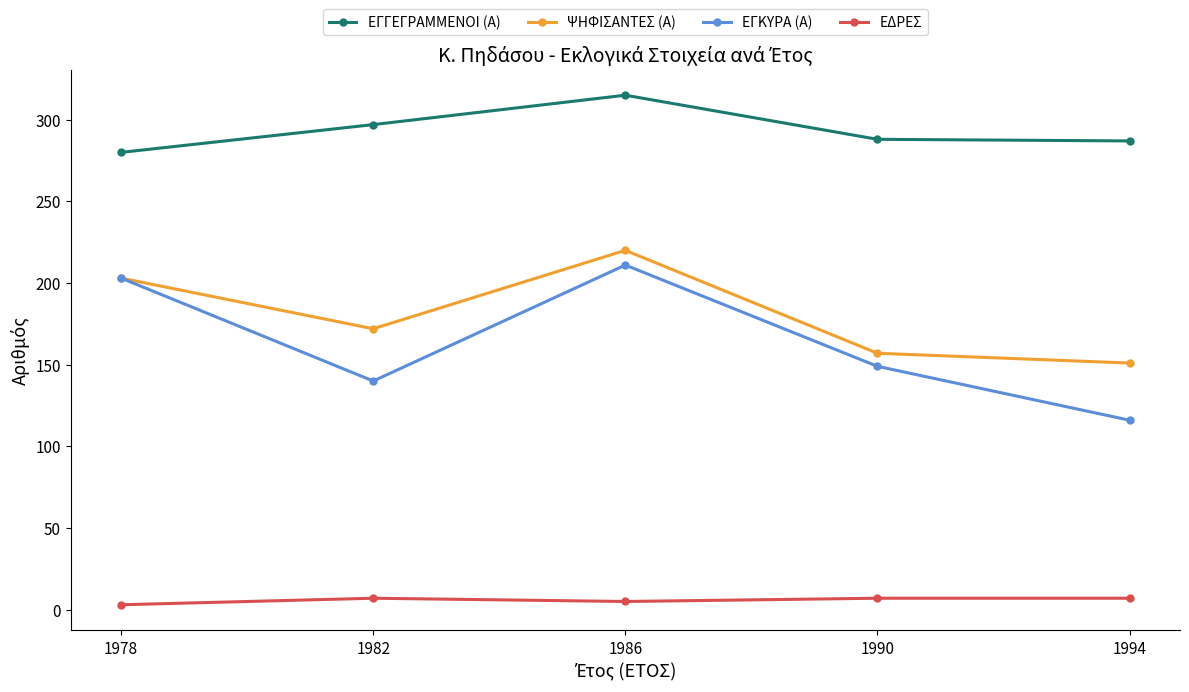

What is the sum of all ΕΓΚΥΡΑ (Α) values?

819